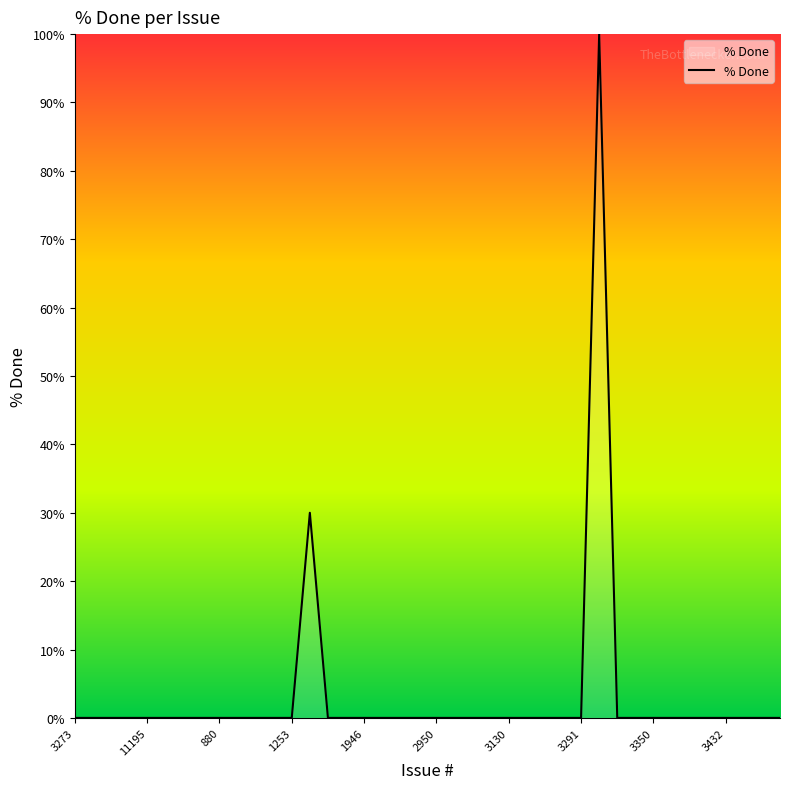

What is the difference between the maximum and minimum values?

100